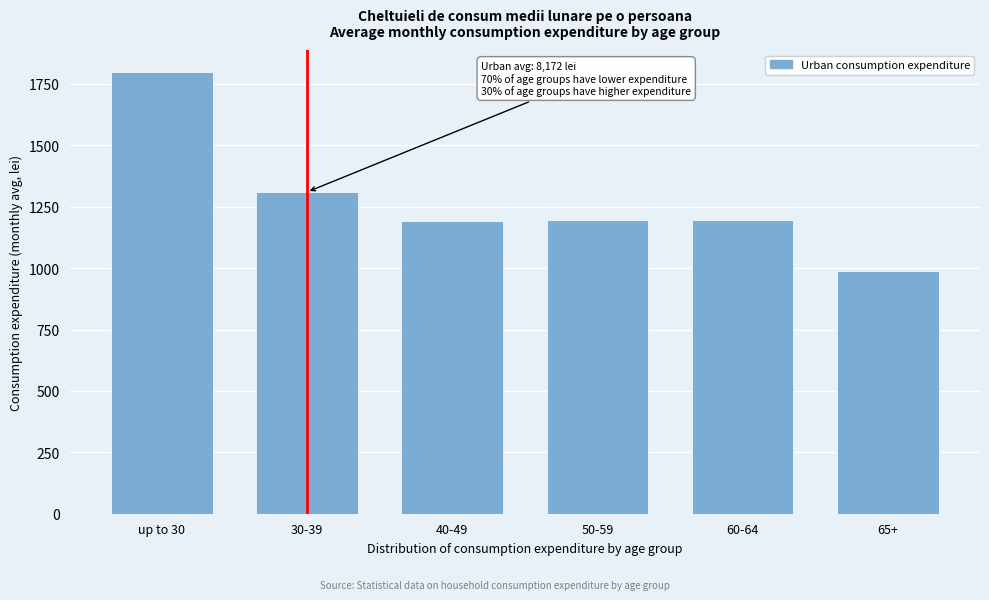

The value at 60-64 is 618.0. True or false?

False